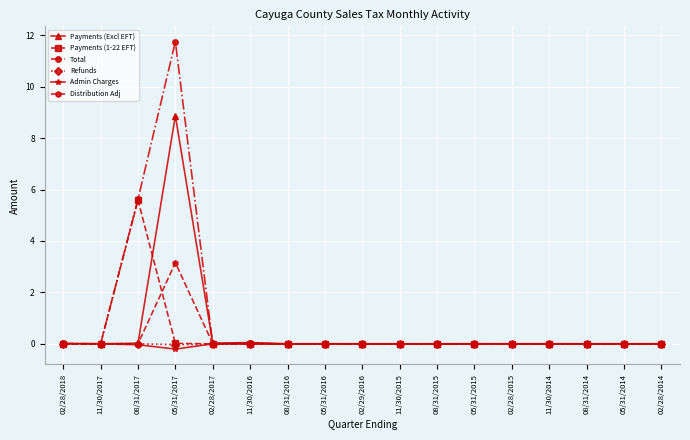

What is the label of the 11th point from the left?

08/31/2015